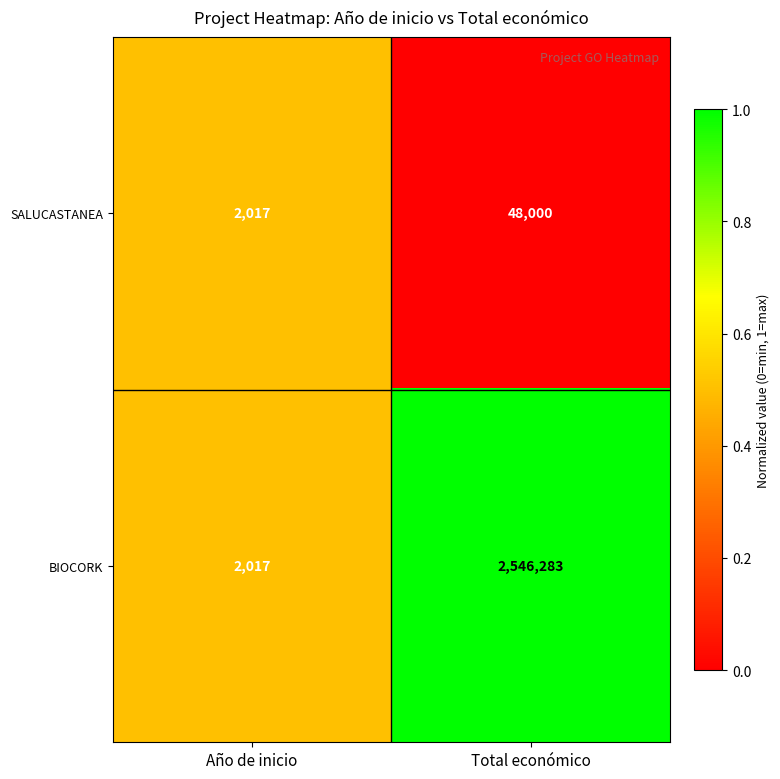

At which category does the chart reach its minimum across all series?

Año de inicio